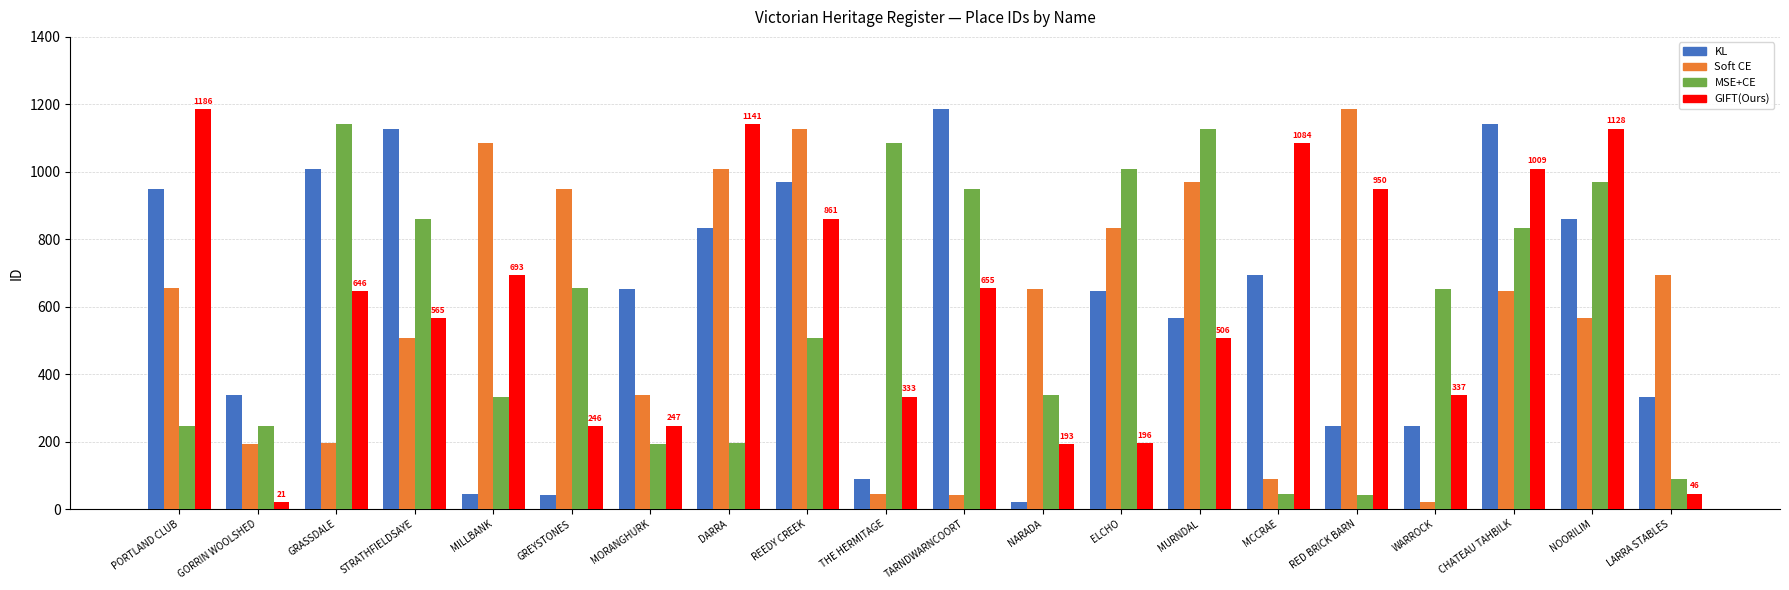

How many categories are shown in the chart?

20